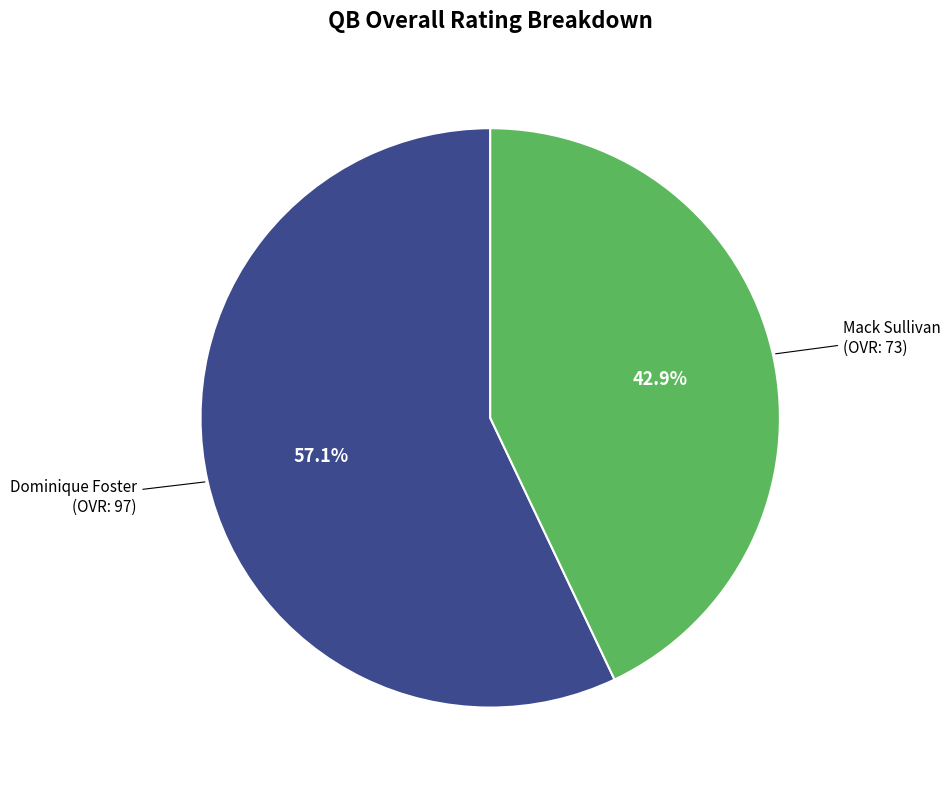

Is there a majority slice in this chart?

Yes